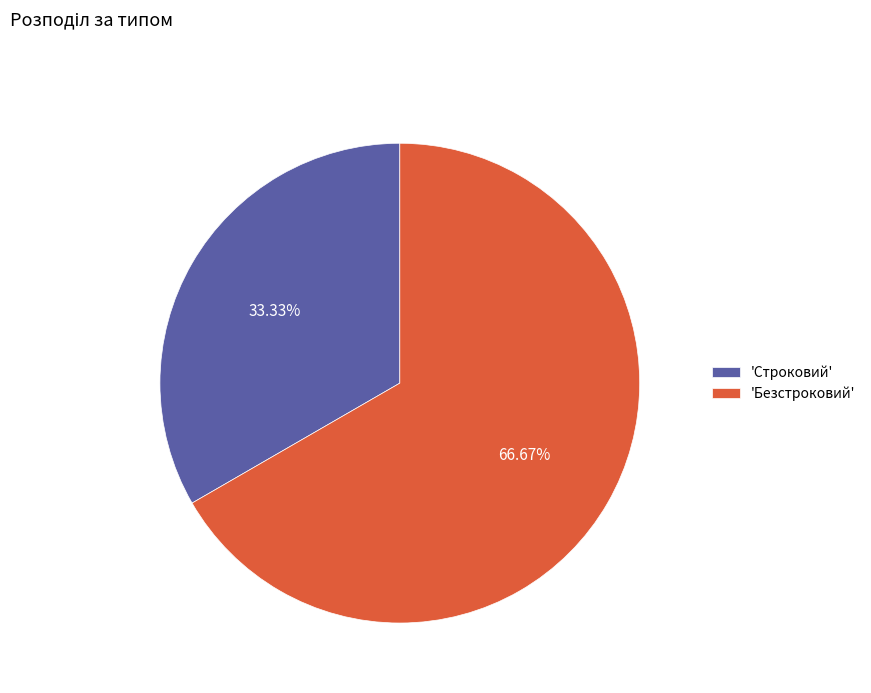

How many slices are in this pie chart?

2